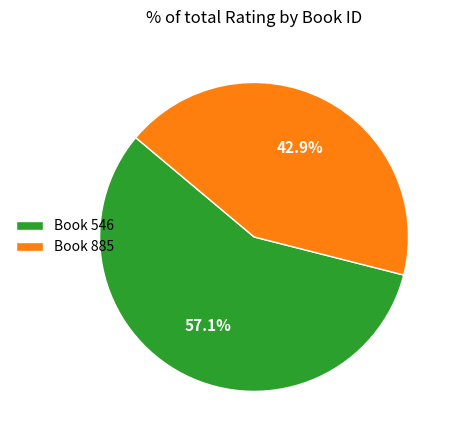

How many segments does this pie chart have?

2